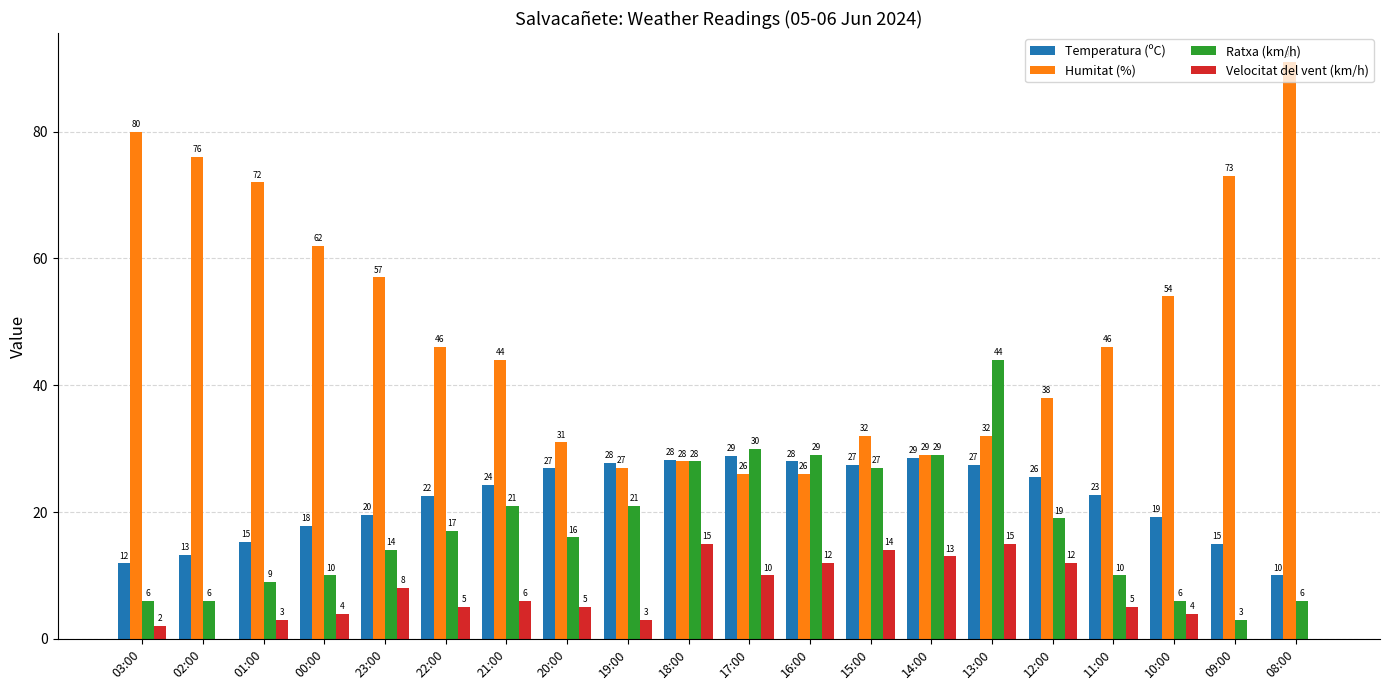

The Humitat (%) series shows 27.6 at 00:00. True or false?

False